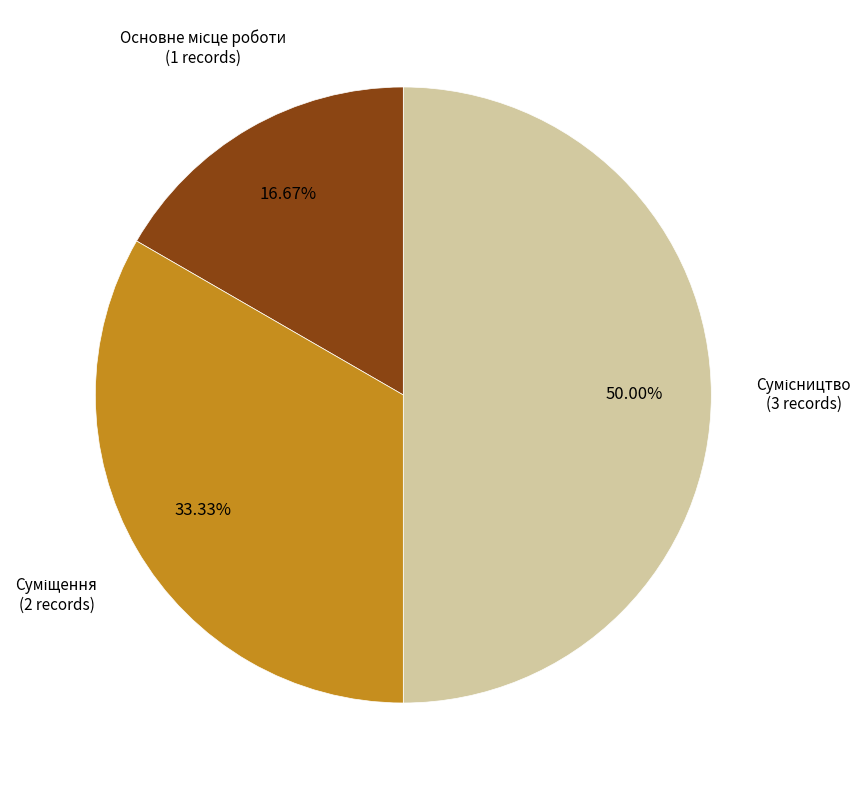

To the nearest percent, what is the combined percentage of Основне місце роботи and Суміщення?

50%